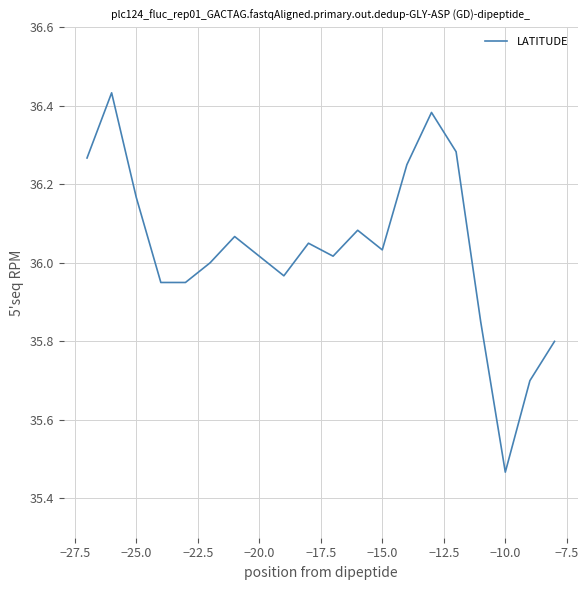

At which label is the value closest to 35?

−10.0